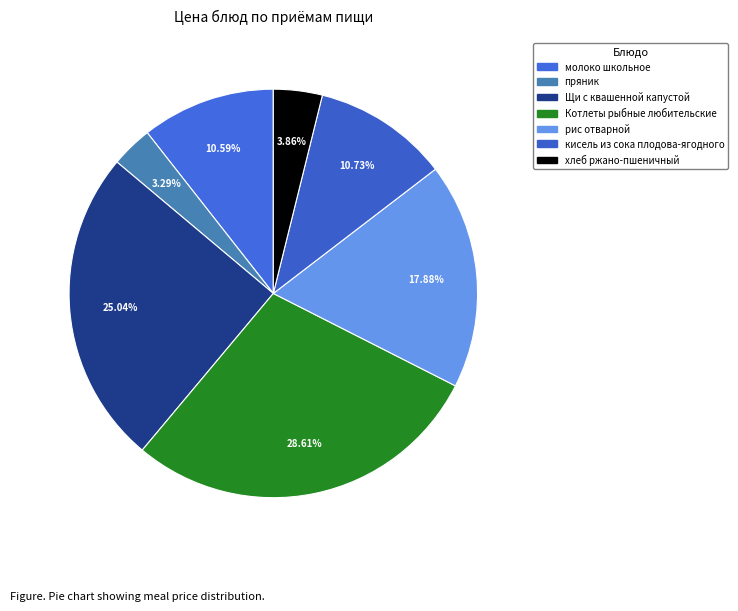

What percentage is the рис отварной slice, to the nearest percent?

18%